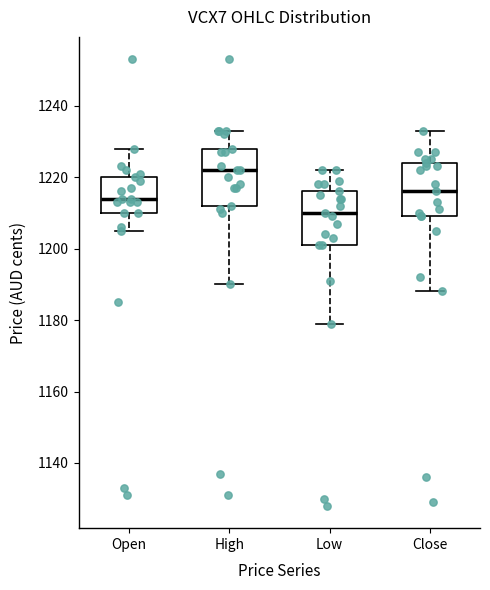

Which box has the highest median line?

High